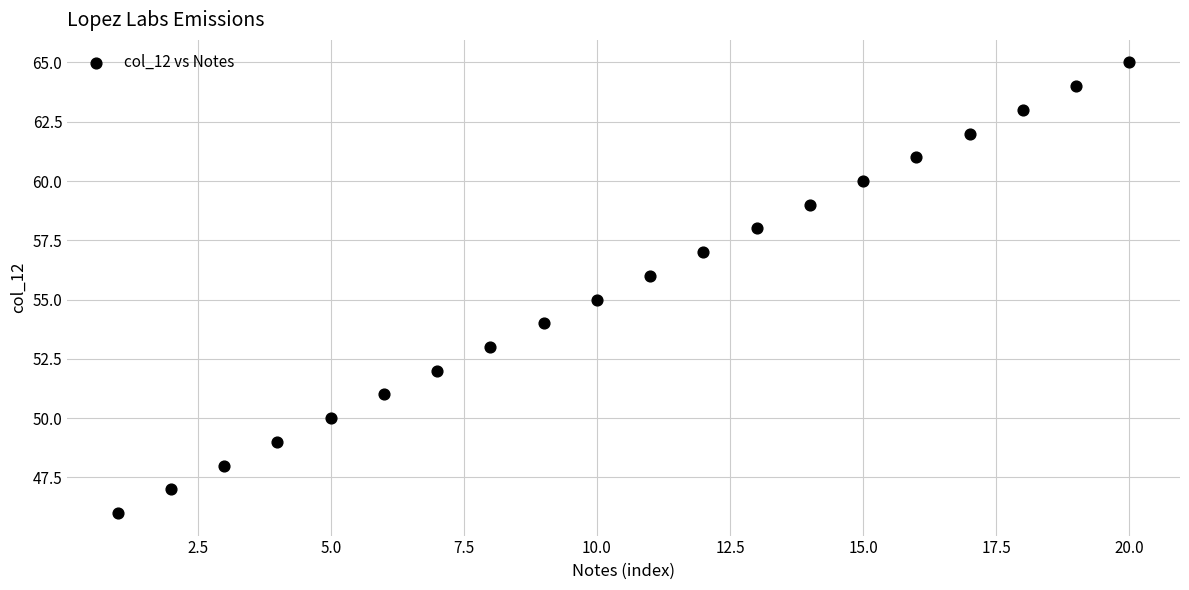

What is the range of Y values (max minus min)?

19